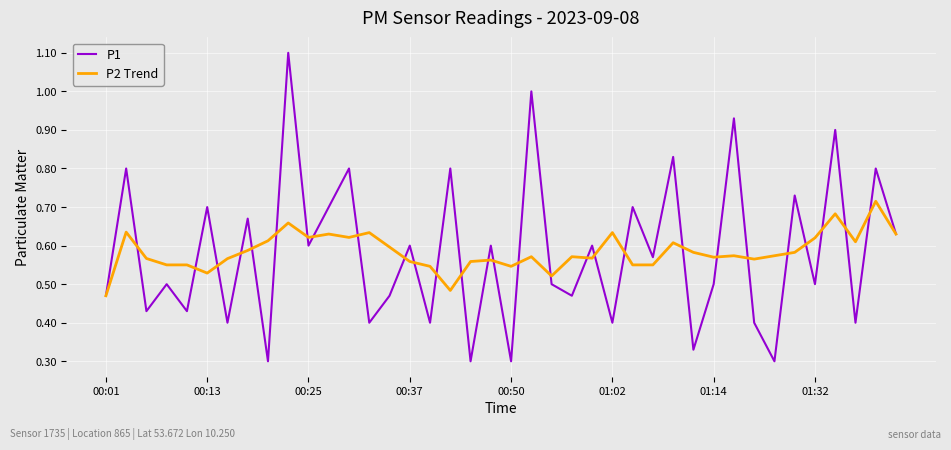

True or false: P2 Trend and P1 intersect in this chart.

True